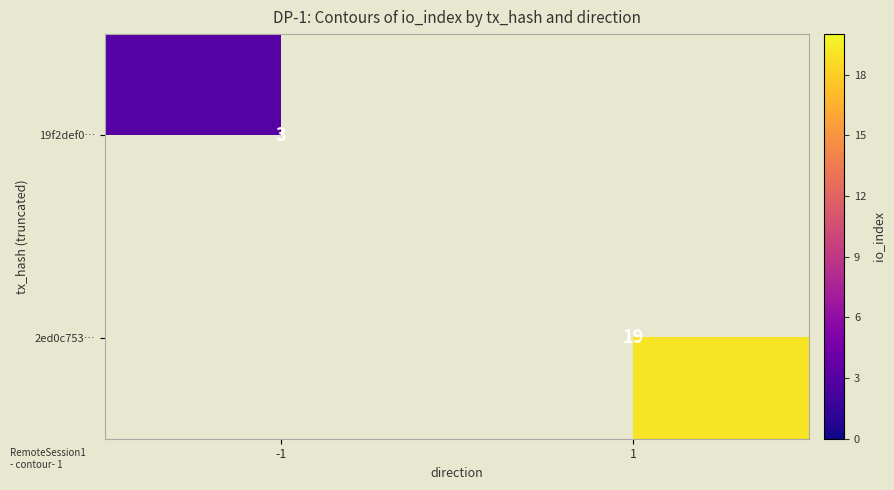

What is the greatest value displayed?

19.0